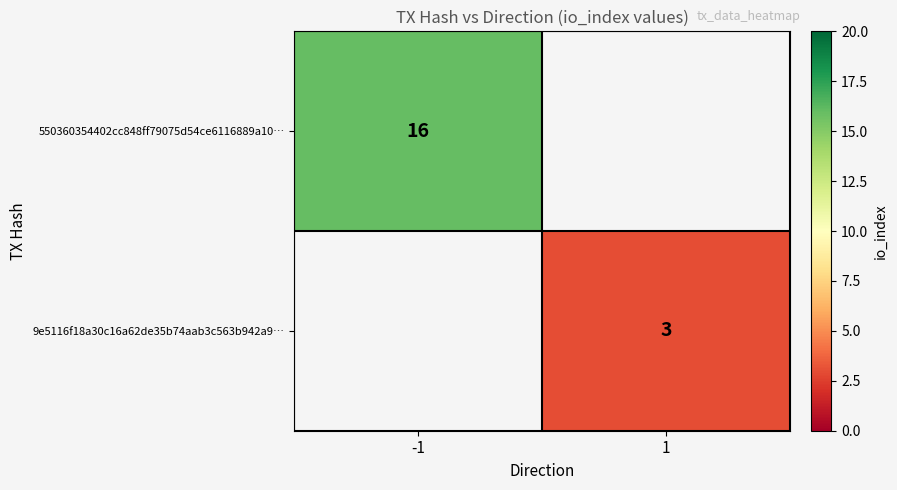

The value of 550360354402cc848ff79075d54ce6116889a10… at -1 is 16. True or false?

True